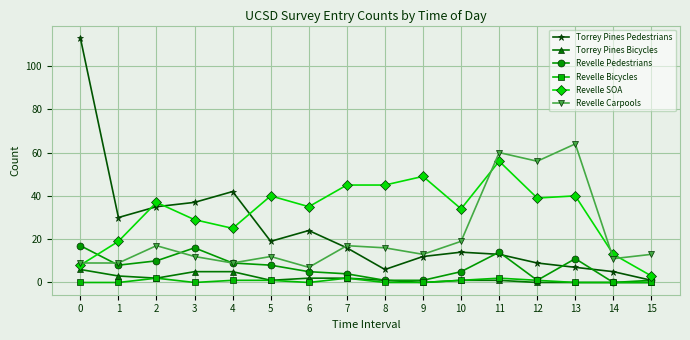

How many distinct data groups are displayed?

6